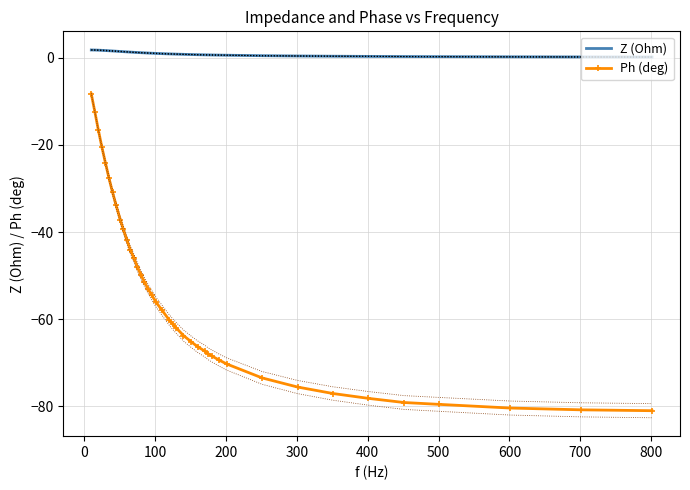

What are all the series names shown in the legend?

Z (Ohm), Ph (deg)